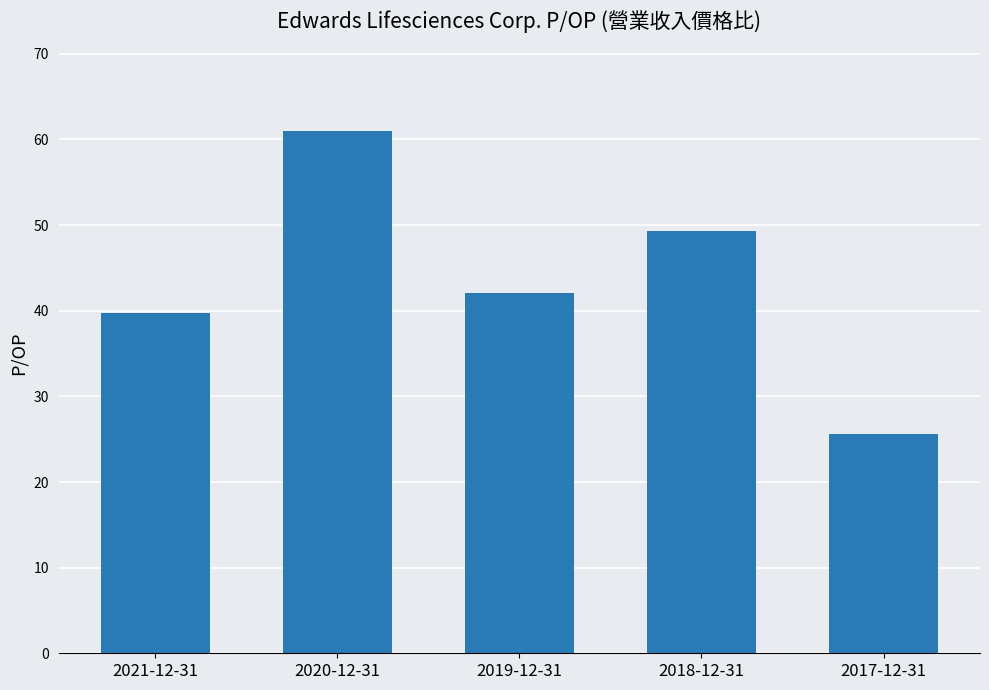

Reading left to right, transcribe all the data shown in this chart.

39.7	61.0	42.0	49.4	25.7